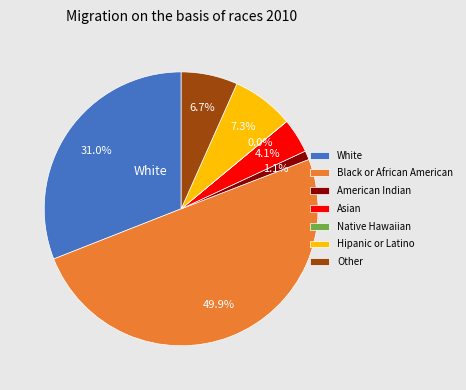

Which category has the biggest portion of the pie?

Black or African American